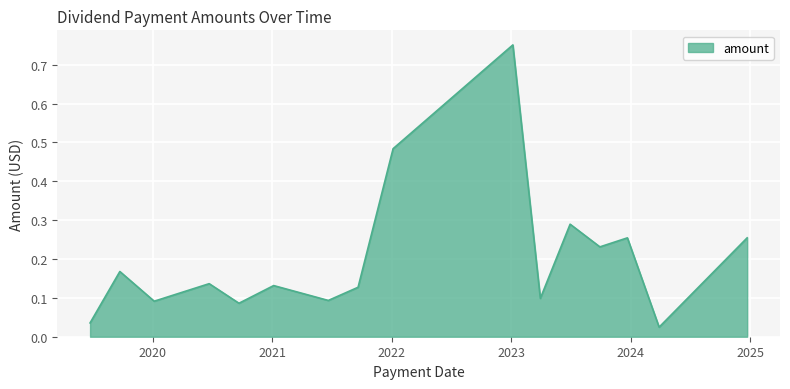

What is the difference between the maximum and minimum values?

0.7